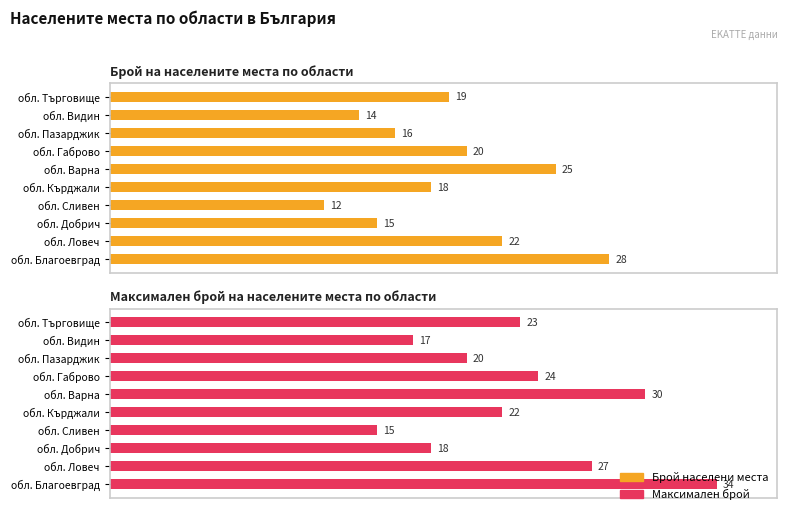

At обл. Сливен, list the series in order from smallest to largest.

Брой населени места, Максимален брой